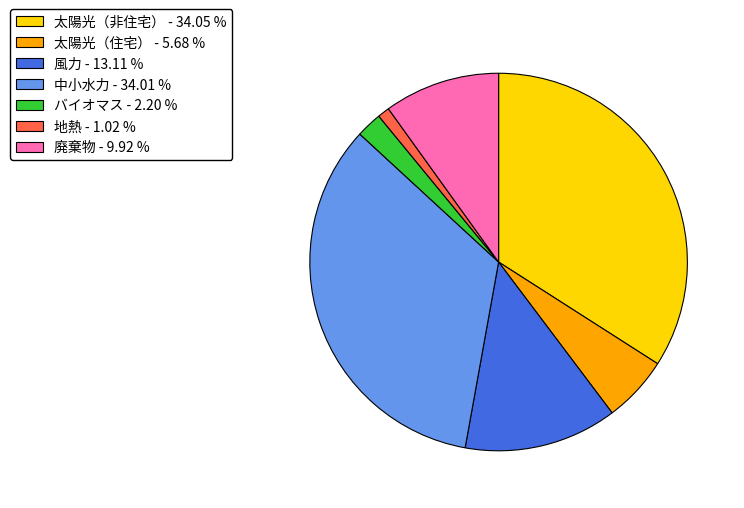

Which has a higher value, 風力 or 太陽光（非住宅）?

太陽光（非住宅）